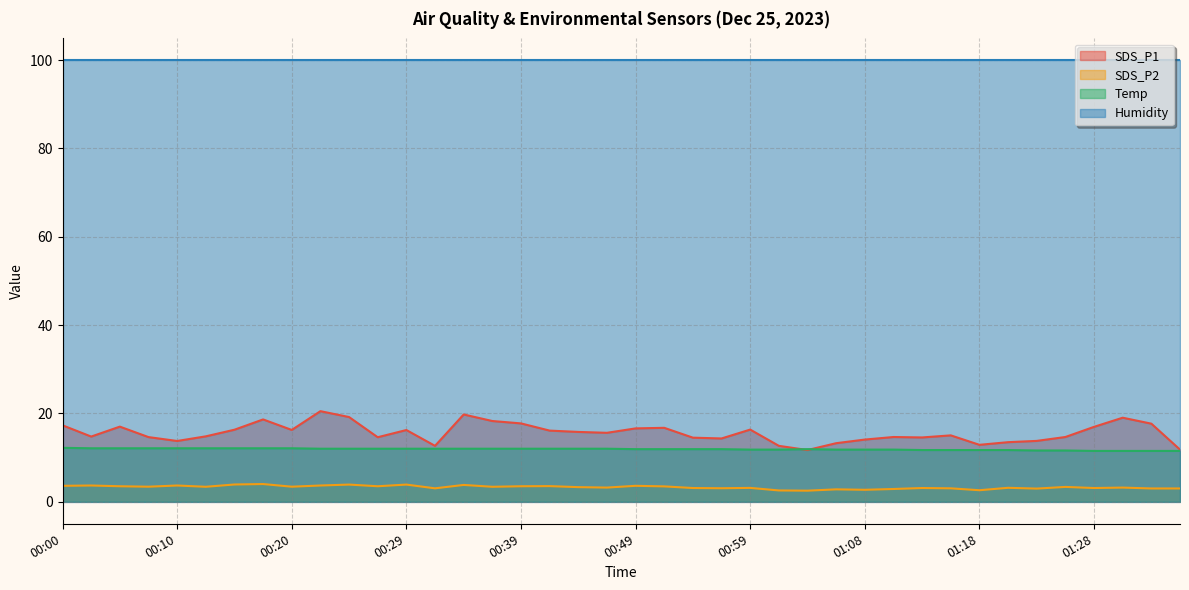

Is it true that SDS_P1 equals 11.2 at 00:51?

False